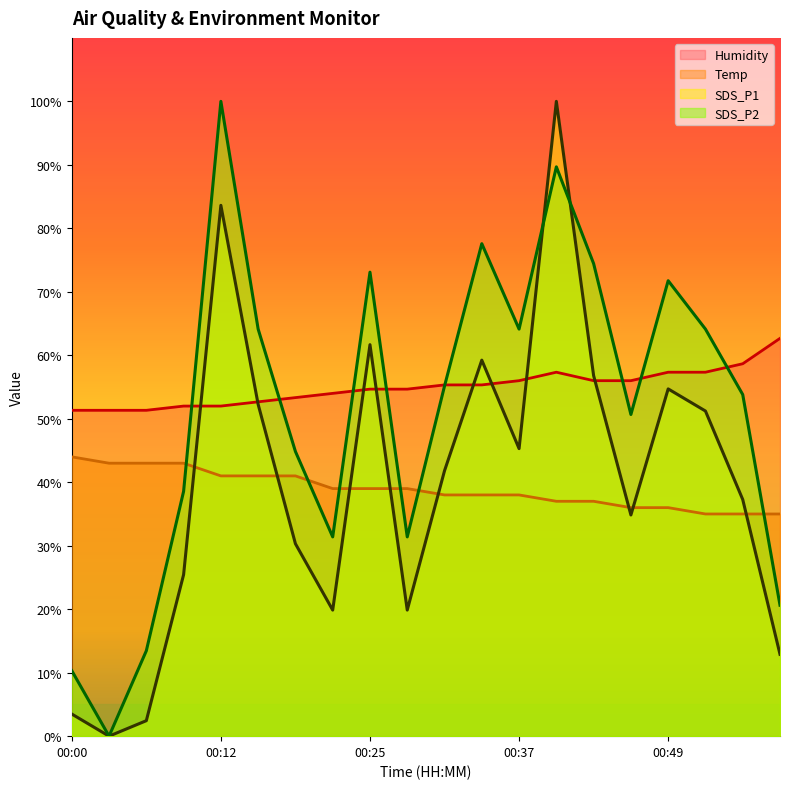

At which label does SDS_P2 reach its peak?

00:12